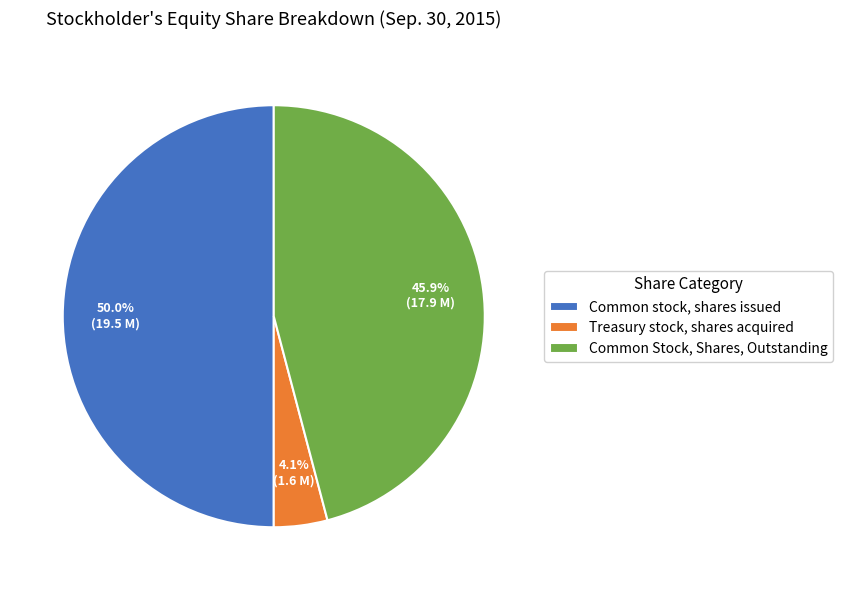

Combined, what portion of the pie is Treasury stock, shares acquired and Common Stock, Shares, Outstanding?

50.0%